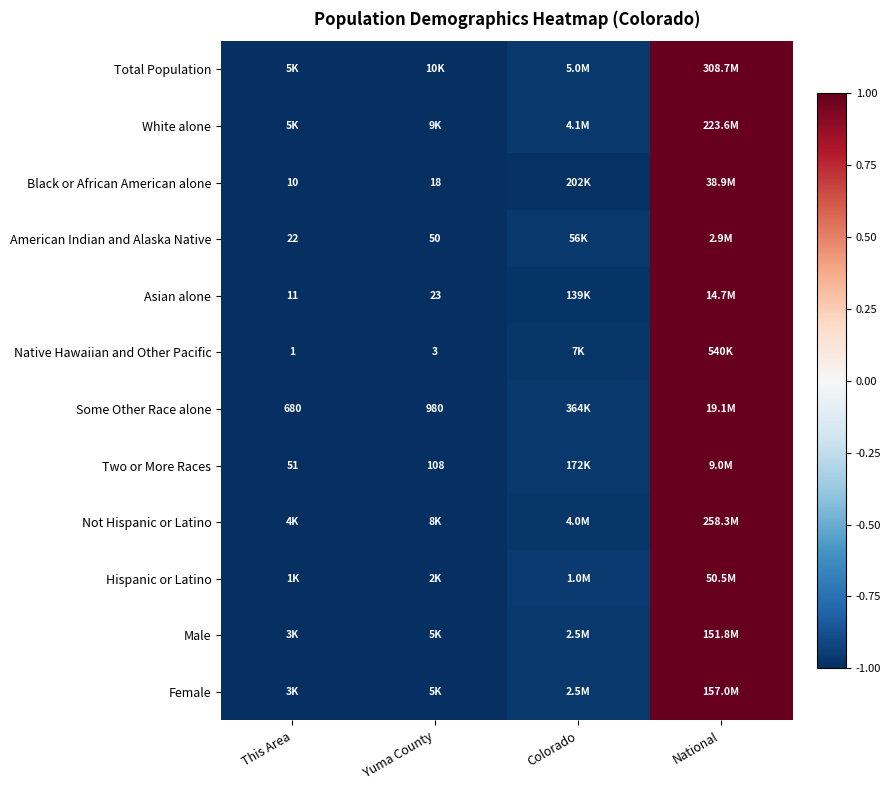

True or false: Male has a value of -1.0 at Colorado.

True